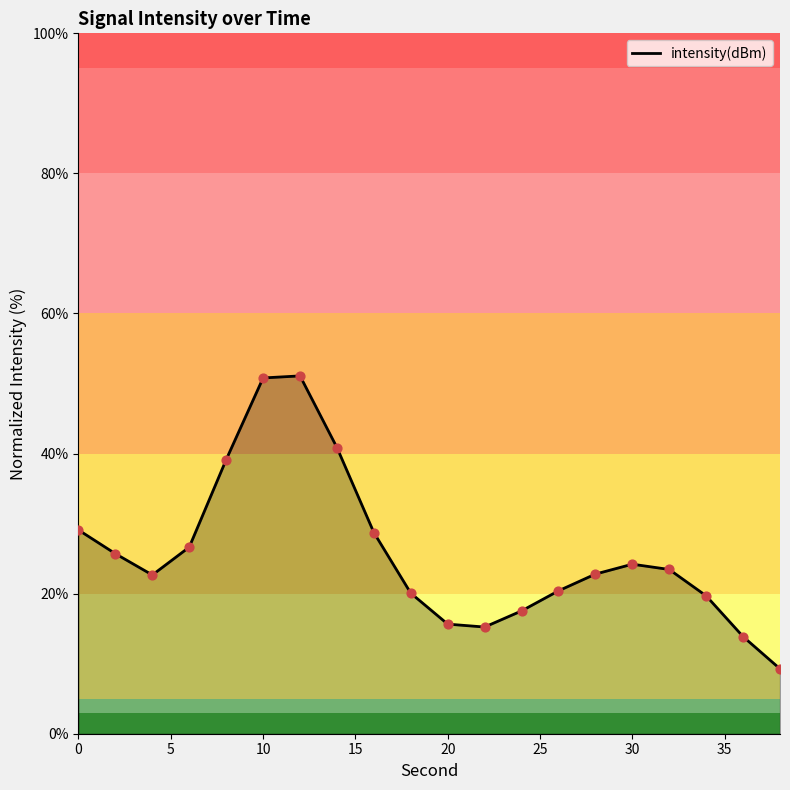

What is the difference between the maximum and minimum values?

41.8